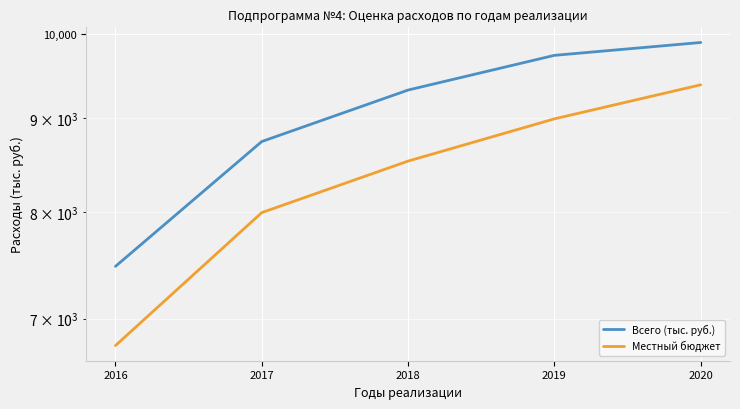

What value does the Местный бюджет series have at 2019?

8992.2